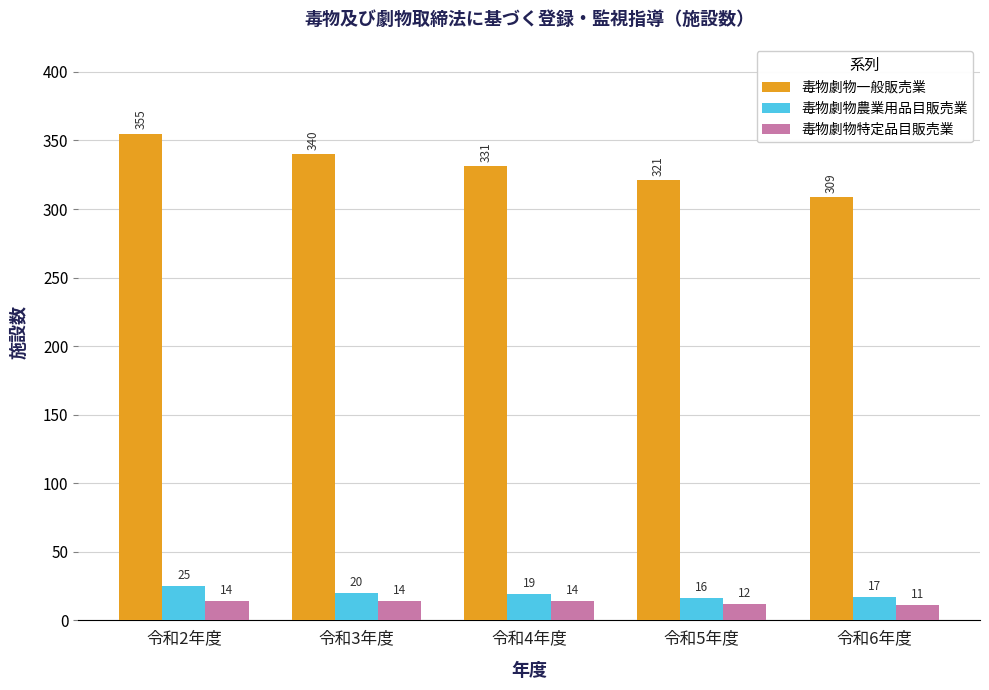

The value of 毒物劇物一般販売業 at 令和3年度 is 340. True or false?

True